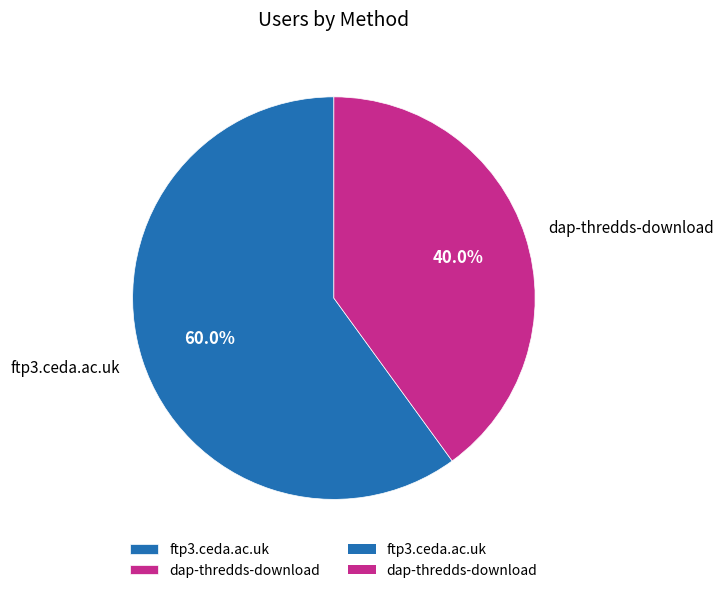

To the nearest percent, what is the difference between the largest and smallest slice percentages?

20%